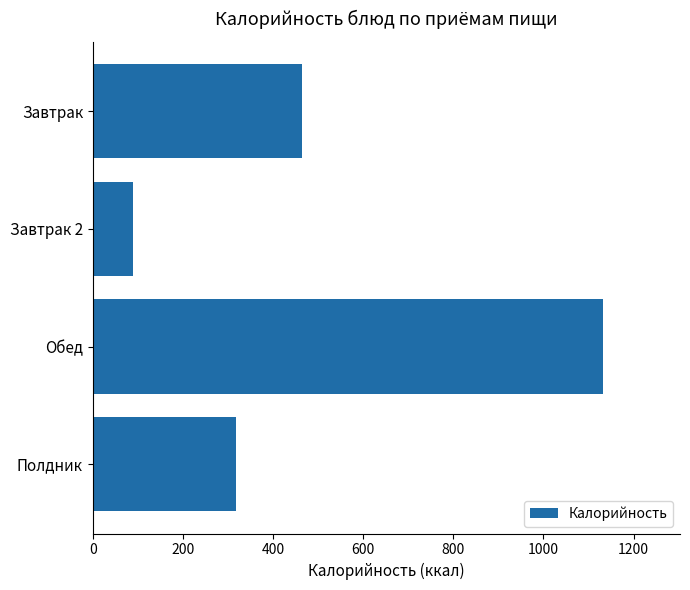

Rank the categories by value from highest to lowest.

Обед, Завтрак, Полдник, Завтрак 2